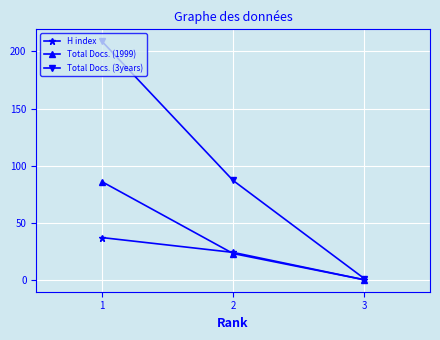

What is the average value of the H index series?

20